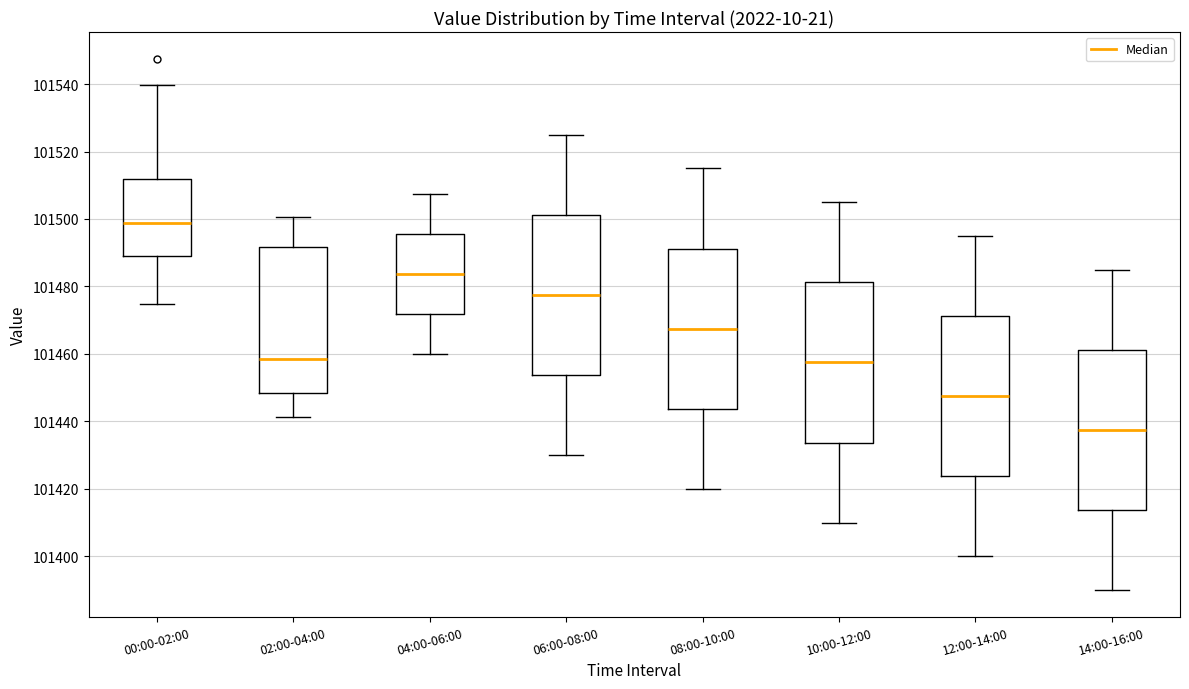

Where does the median line of the box for 00:00-02:00 sit on the y-axis? The values are not printed on the chart, so give them approximately, as read against the axis.

101498